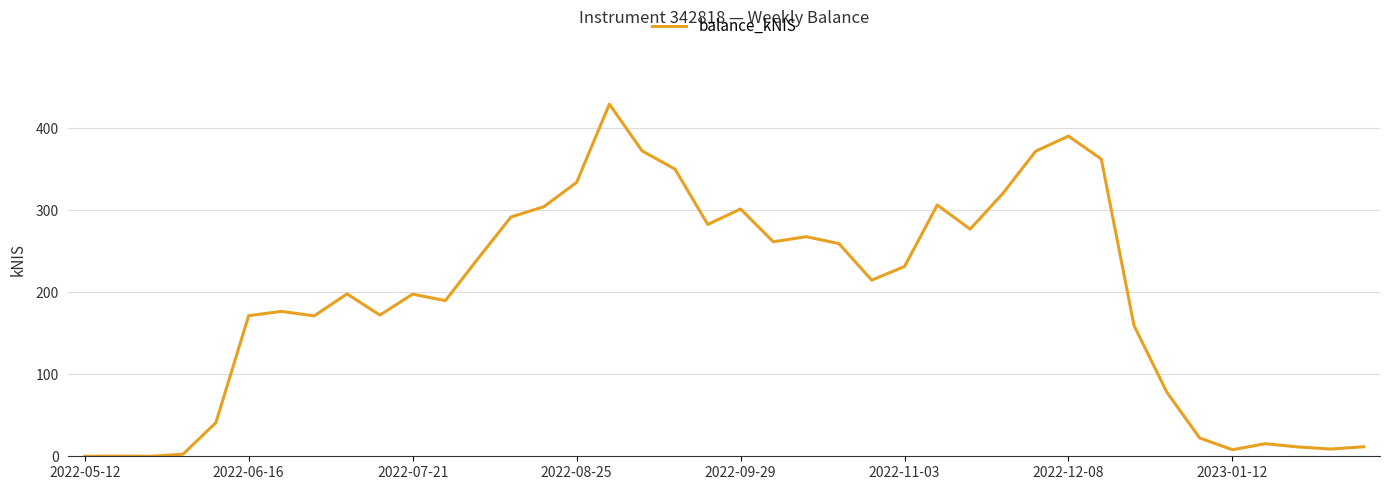

True or false: there are more than 2 points higher than both neighbors.

True